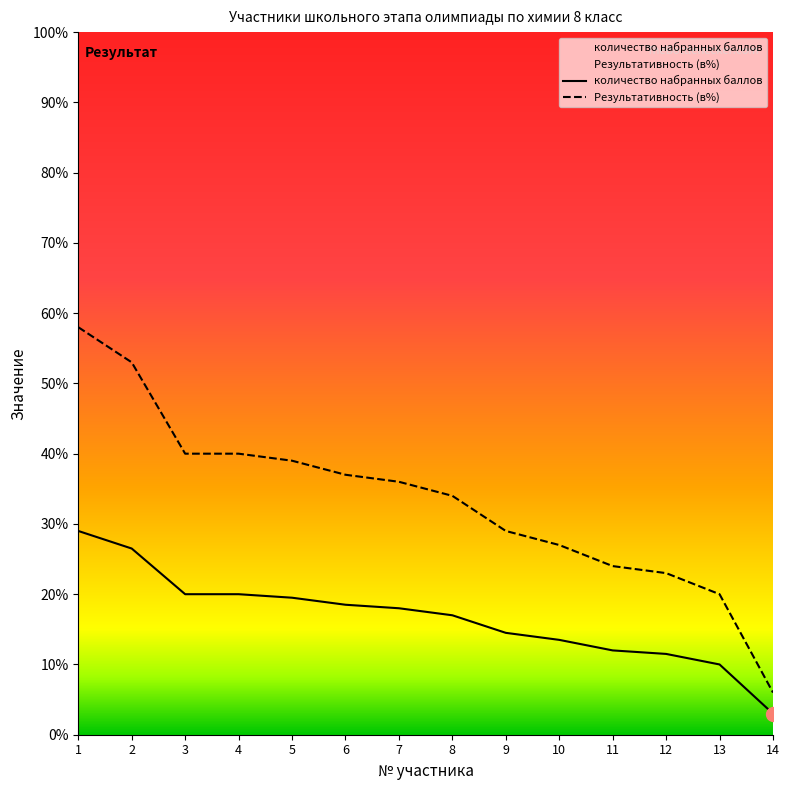

What is the difference between the Результативность (в%) values at 2 and 10?

26.0